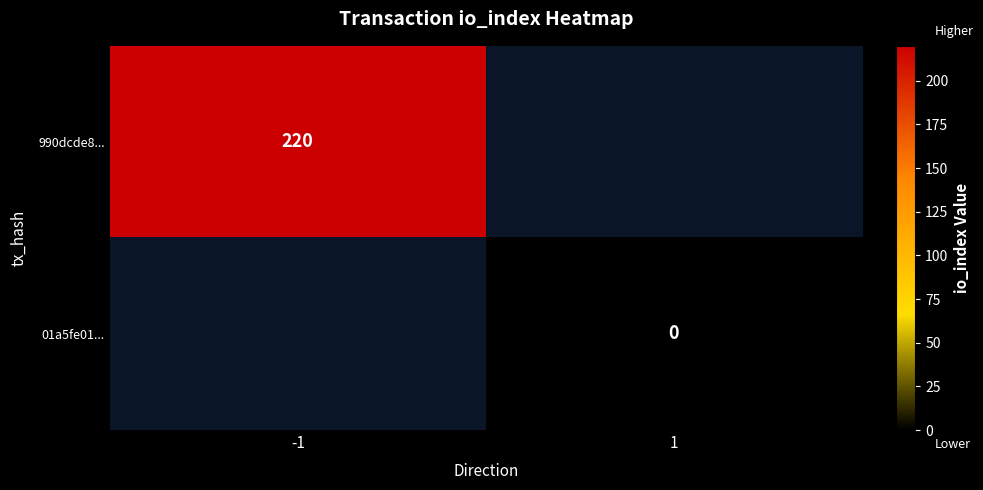

The value of 990dcde8... at -1 is 69. True or false?

False